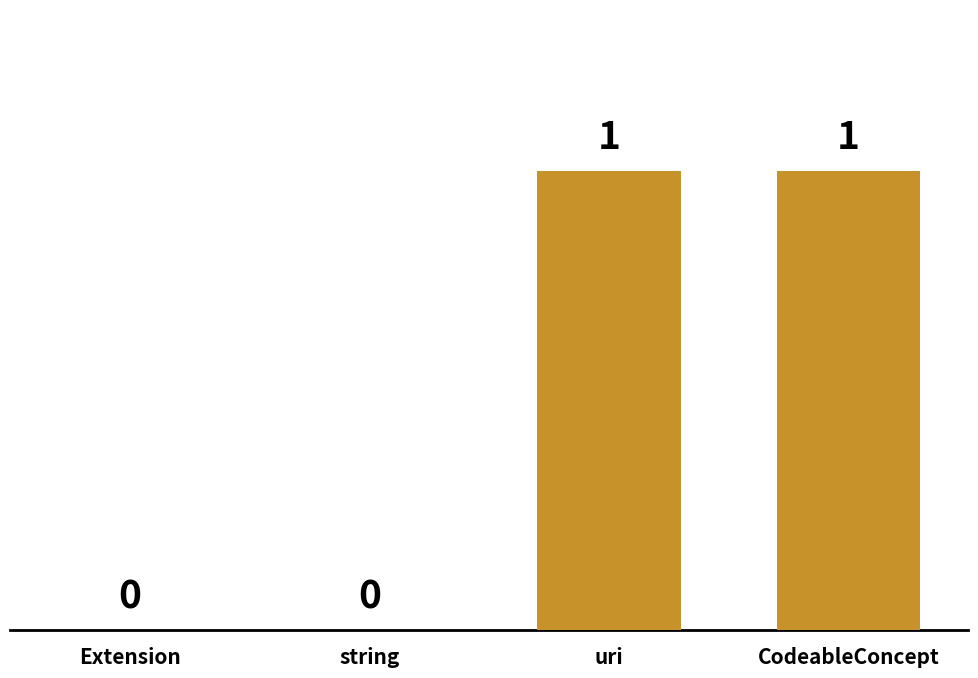

Are the bars horizontal?

No